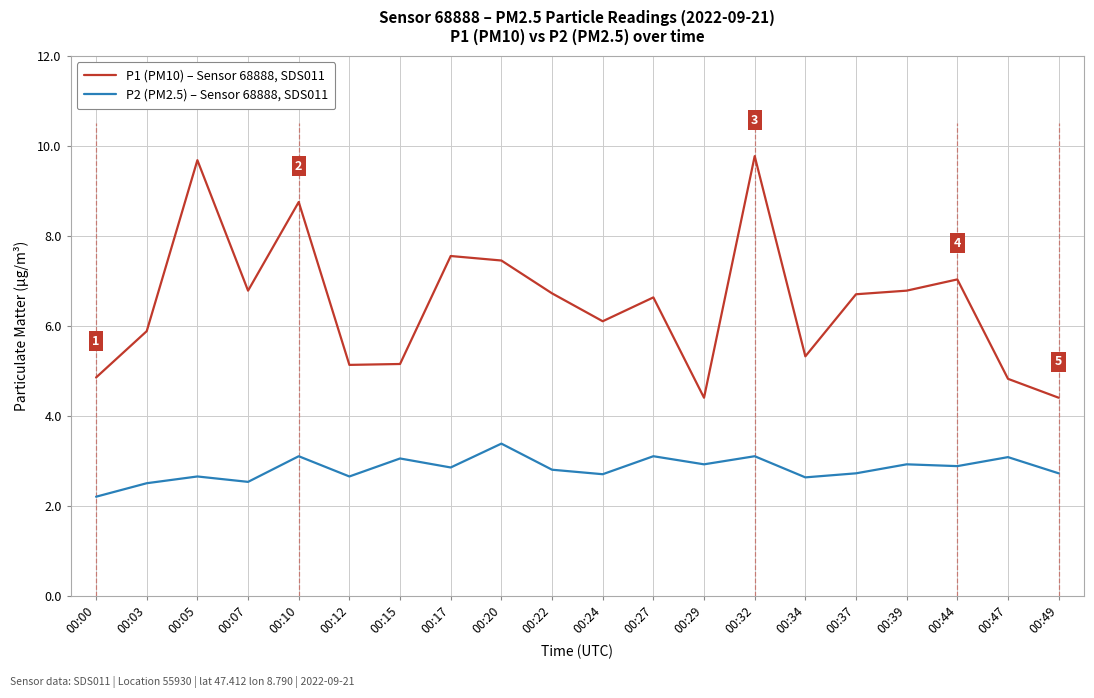

Is this an area chart (filled region under the line)?

No